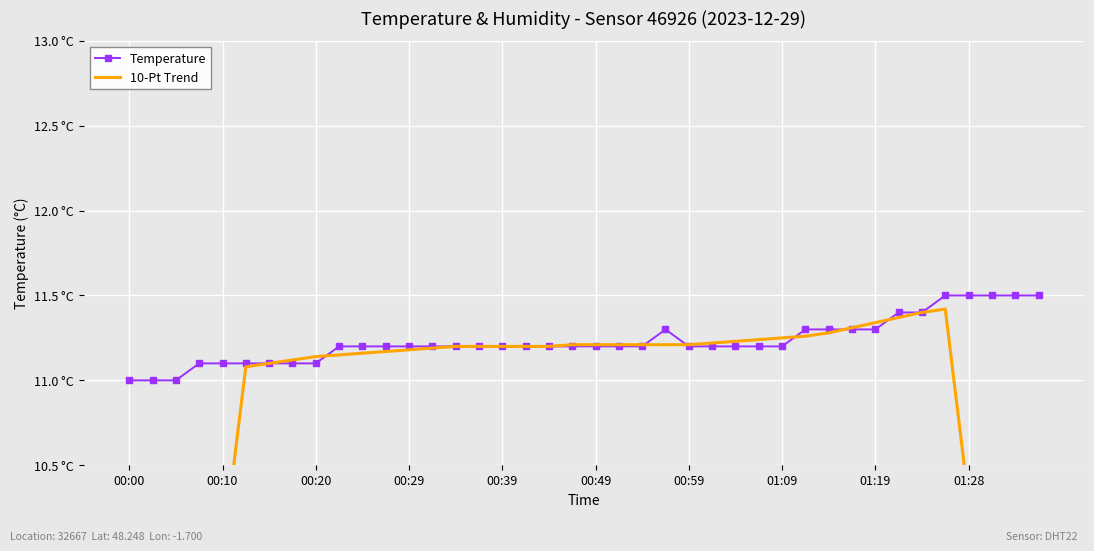

What is the total value across all series at 37?

20.7